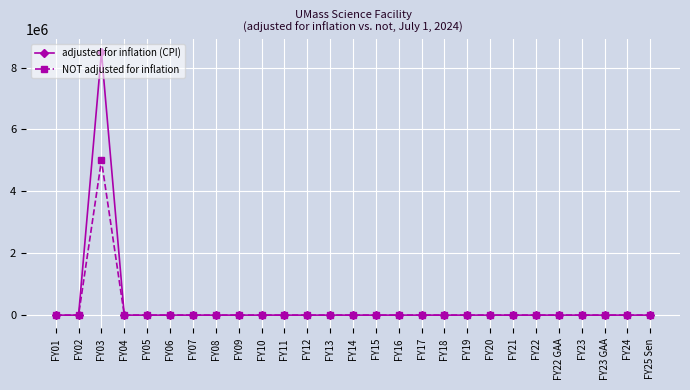

At which category is the sum across all series the highest?

FY03